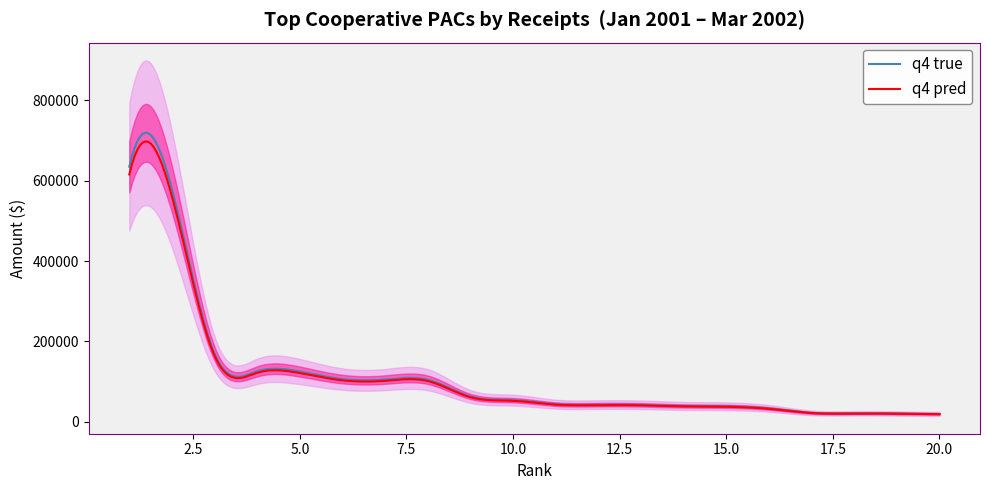

Rank the categories by value from lowest to highest.

20, 19, 18, 17, 16, 15, 14, 13, 12, 11, 10, 9, 8, 7, 6, 5, 4, 3, 2, 1